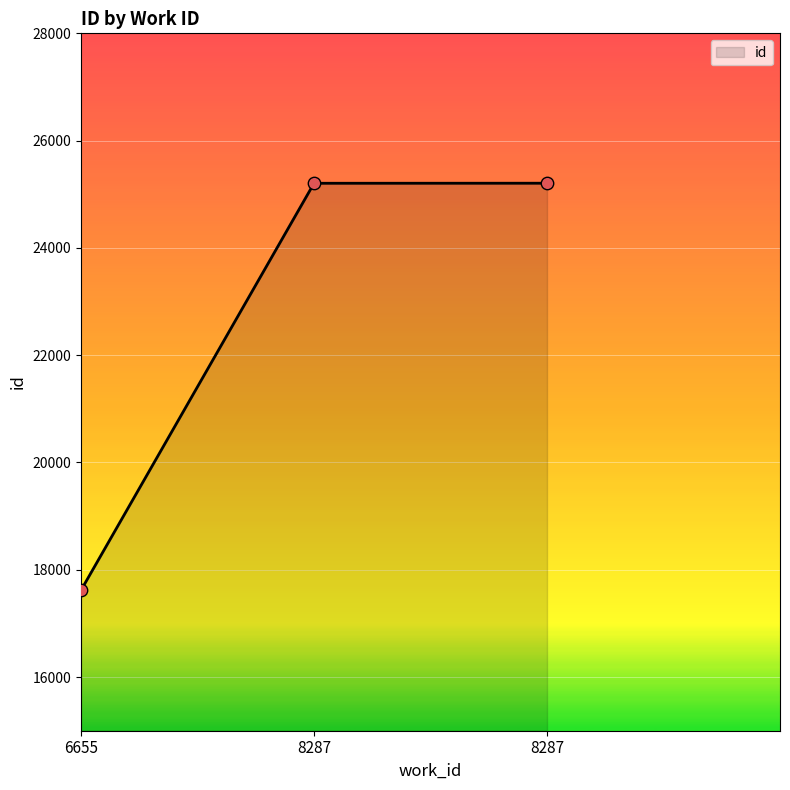

Does the chart have visible grid lines?

Yes